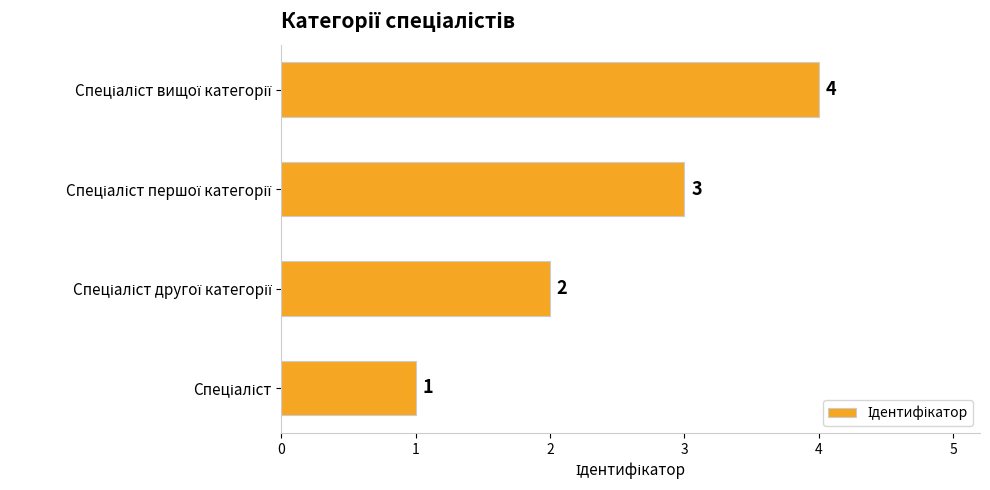

How many categories are shown in the chart?

4